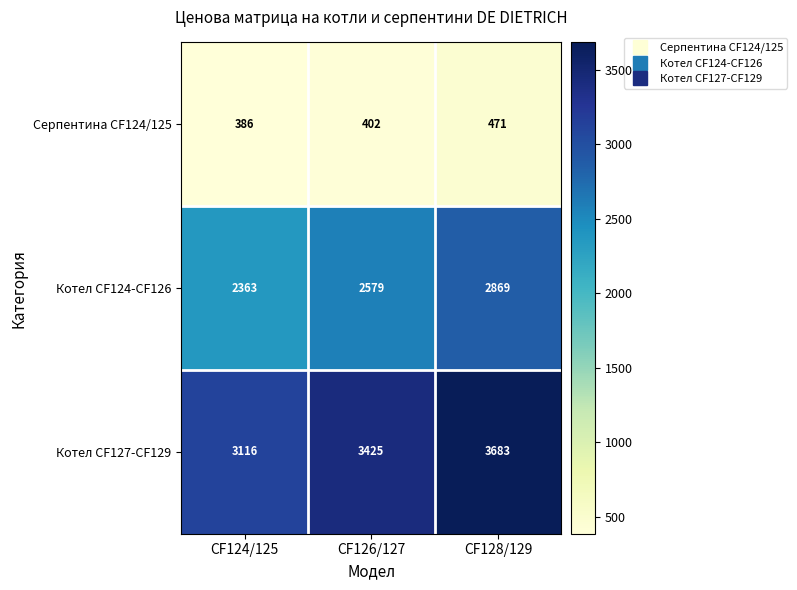

List the series in order of their peak value, lowest first.

Серпентина CF124/125, Котел CF124-CF126, Котел CF127-CF129